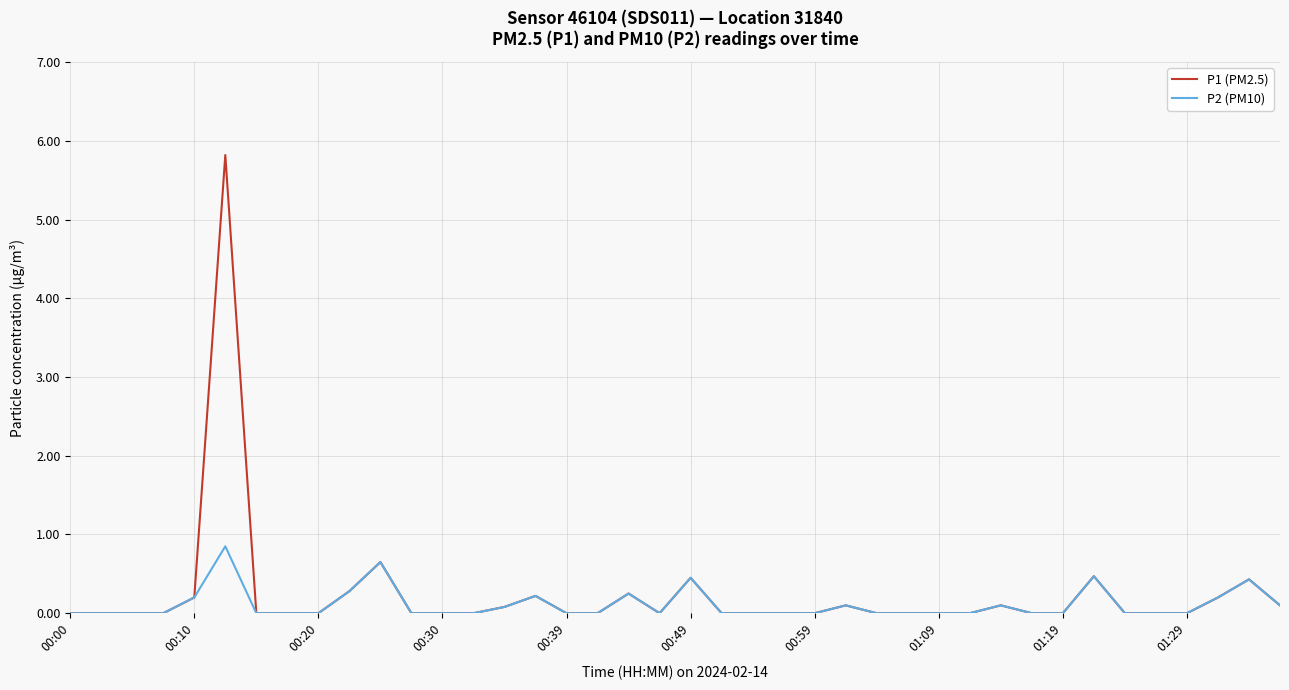

What is the maximum value shown in the chart?

5.8